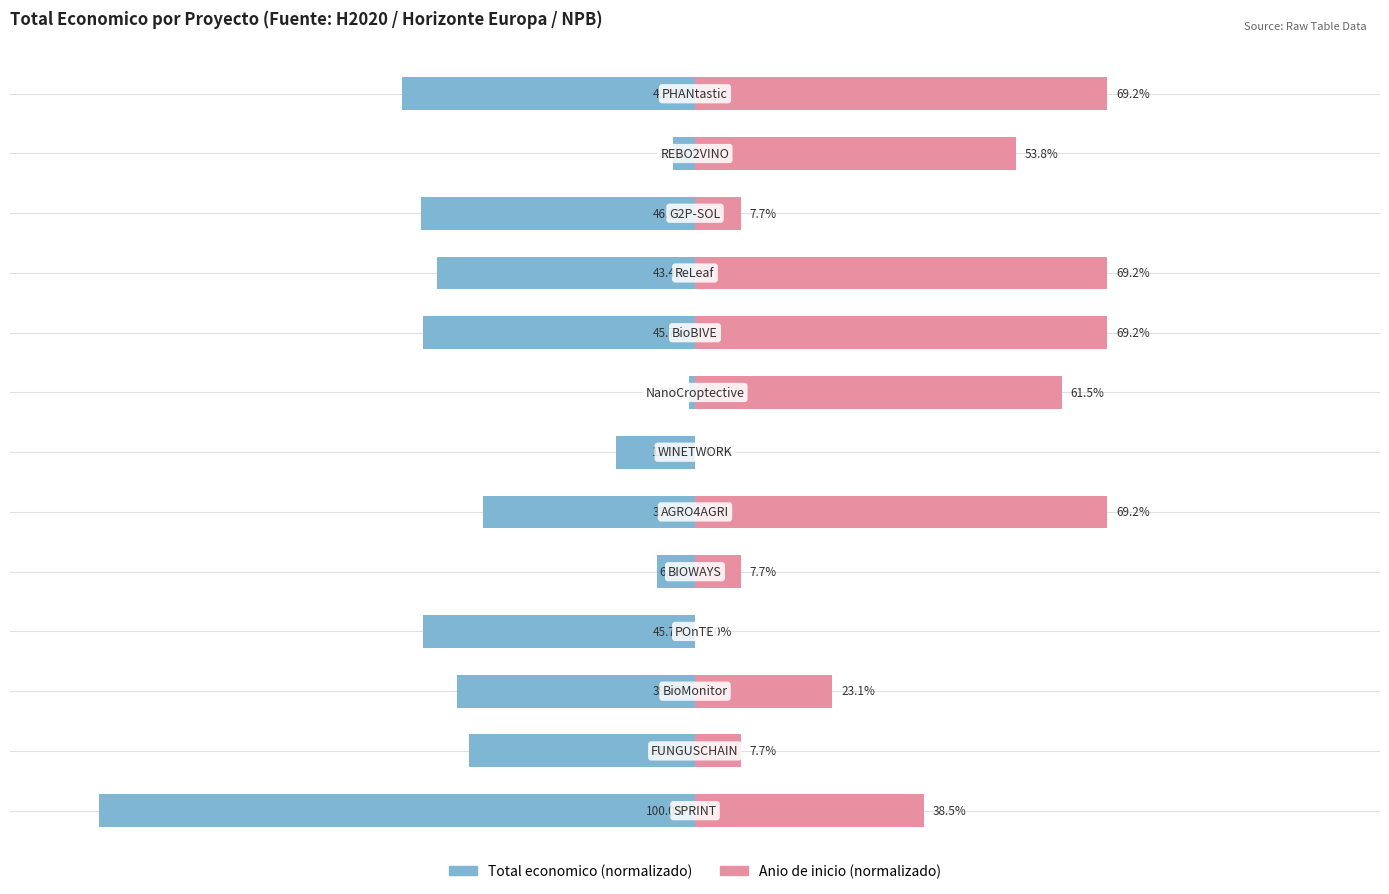

What is the total value across all series at 7?

60.5